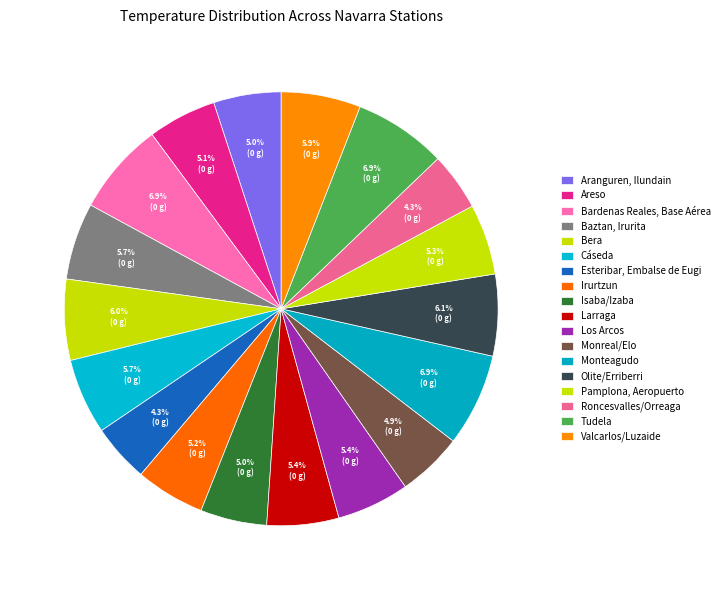

Which slice is the largest?

Bardenas Reales, Base Aérea